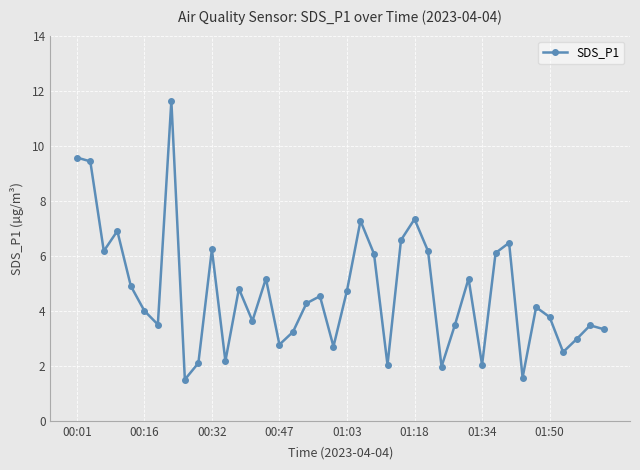

How many points are lower than both their immediate neighbors (excluding endpoints)?

12